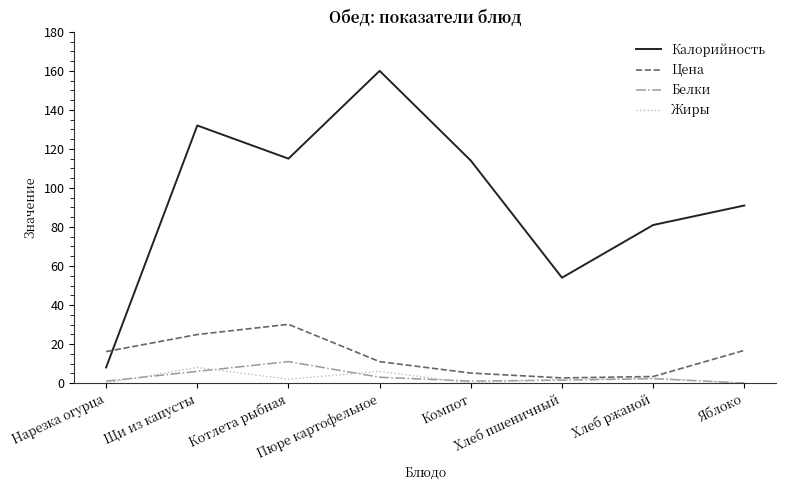

Which series has the largest total across all categories?

Калорийность